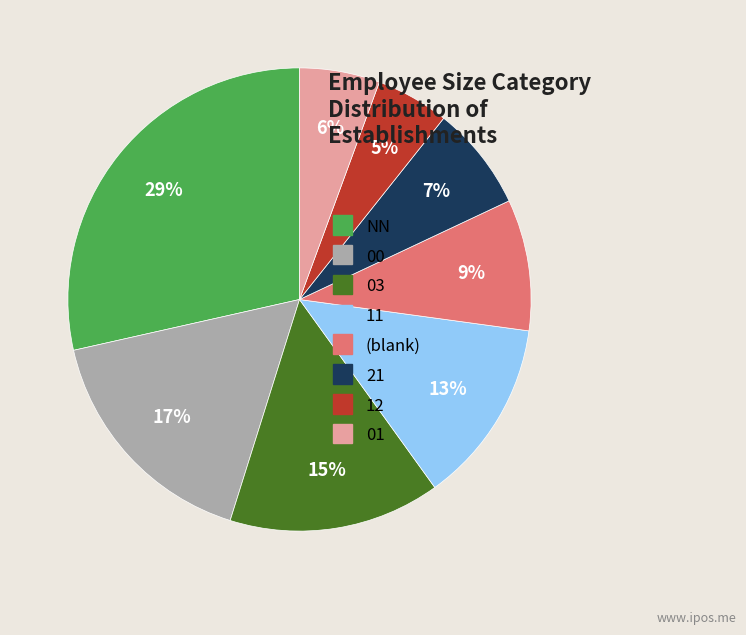

To the nearest percent, what percentage of the pie is 03?

15%